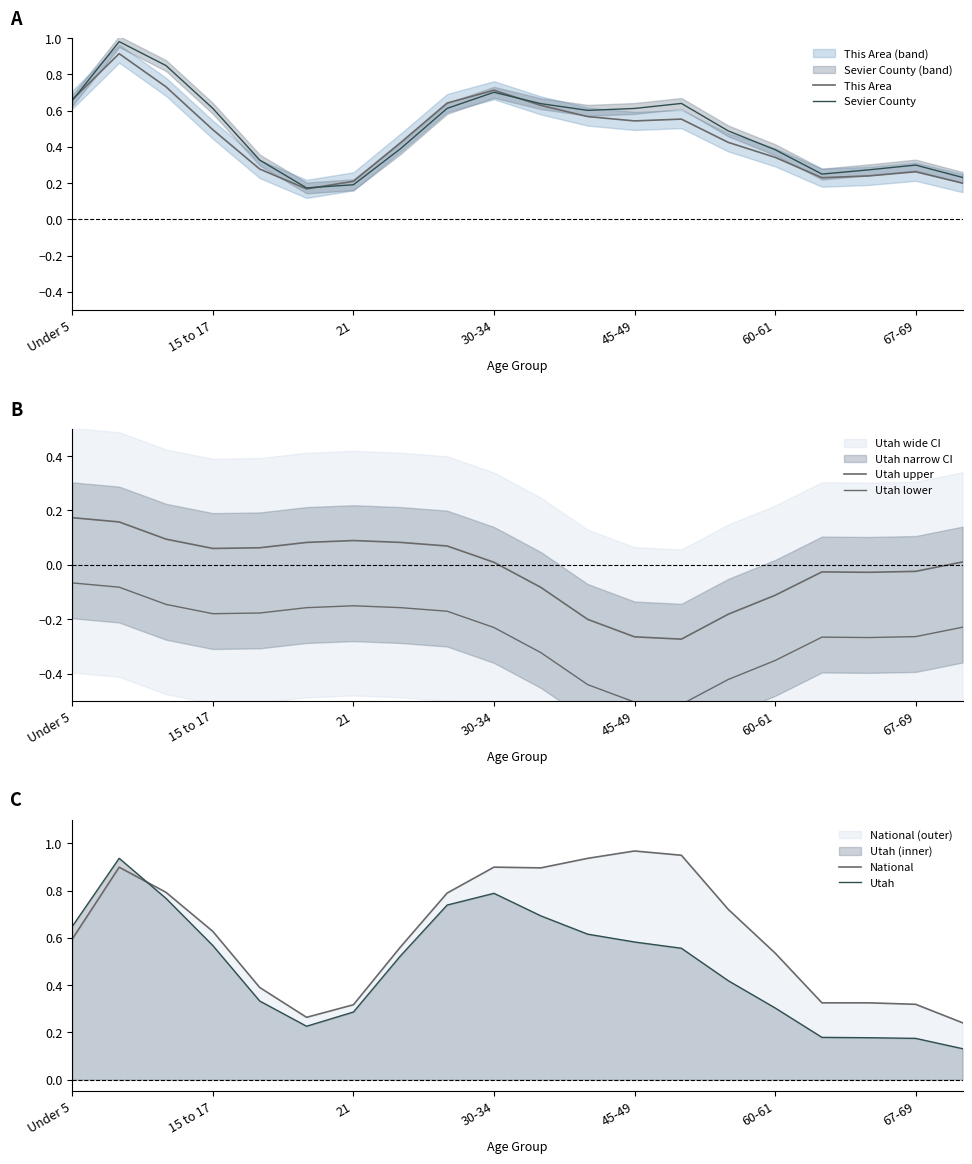

The Sevier County series shows 0.4 at 30-34. True or false?

False